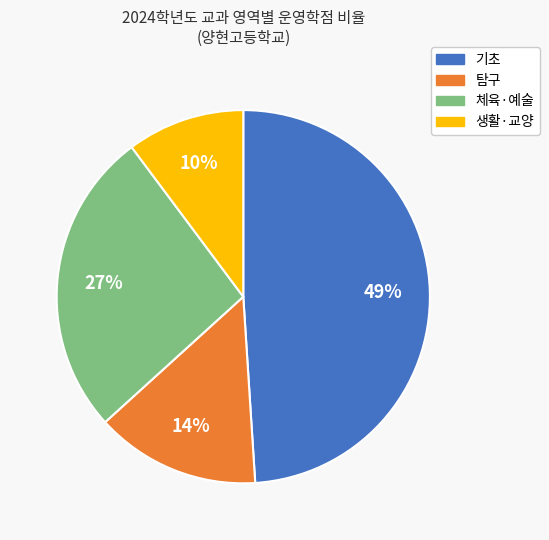

True or false: 탐구 accounts for 14% of the total.

True